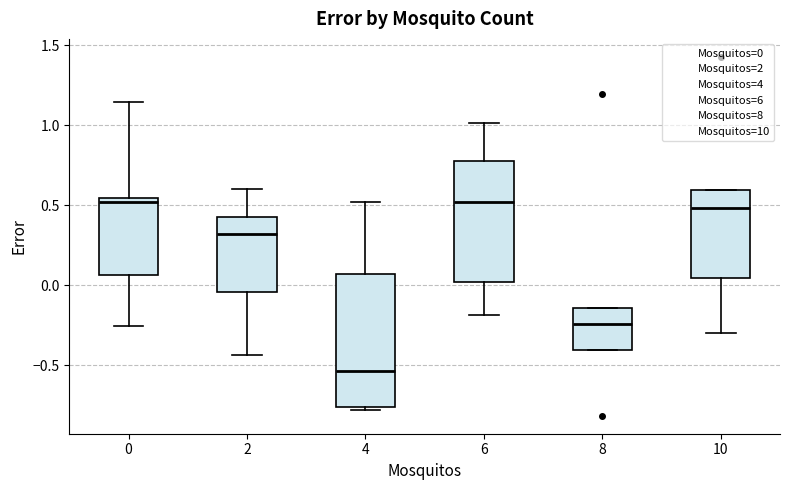

Reading left to right, read every box against the y-axis: the position of its median line, the range the box covers, and the ends of its whiskers. The values are not printed on the chart, so give them approximately, as read against the axis.

0: median 0.50, box 0.05 to 0.55, whiskers -0.25 to 1.15
2: median 0.30, box -0.05 to 0.45, whiskers -0.45 to 0.60
4: median -0.55, box -0.75 to 0.05, whiskers -0.80 to 0.50
6: median 0.50, box 0.00 to 0.80, whiskers -0.20 to 1.00
8: median -0.25, box -0.40 to -0.15, whiskers -0.40 to -0.15
10: median 0.50, box 0.05 to 0.60, whiskers -0.30 to 0.60